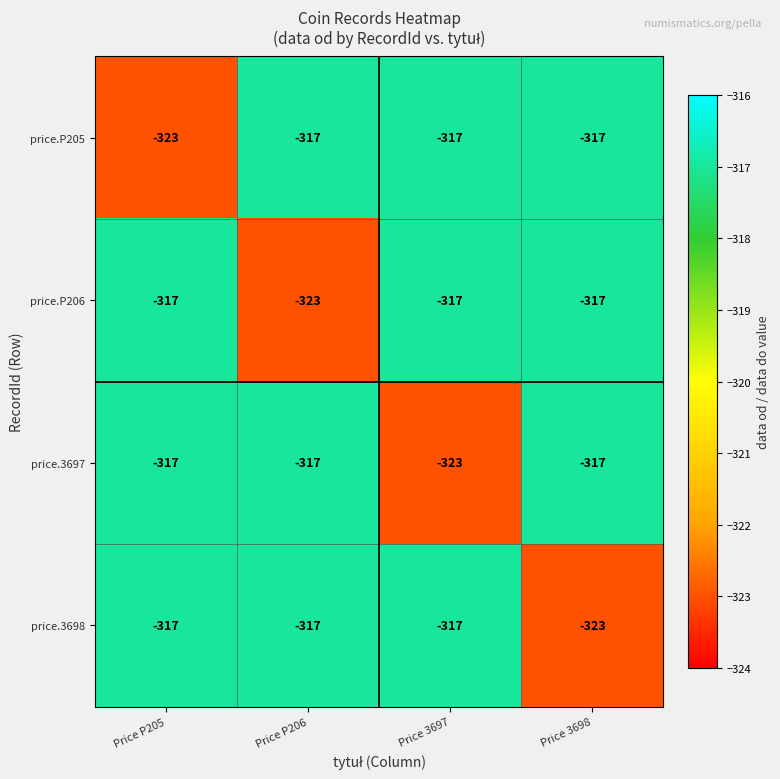

What is the difference between the highest and lowest values at Price P205?

6